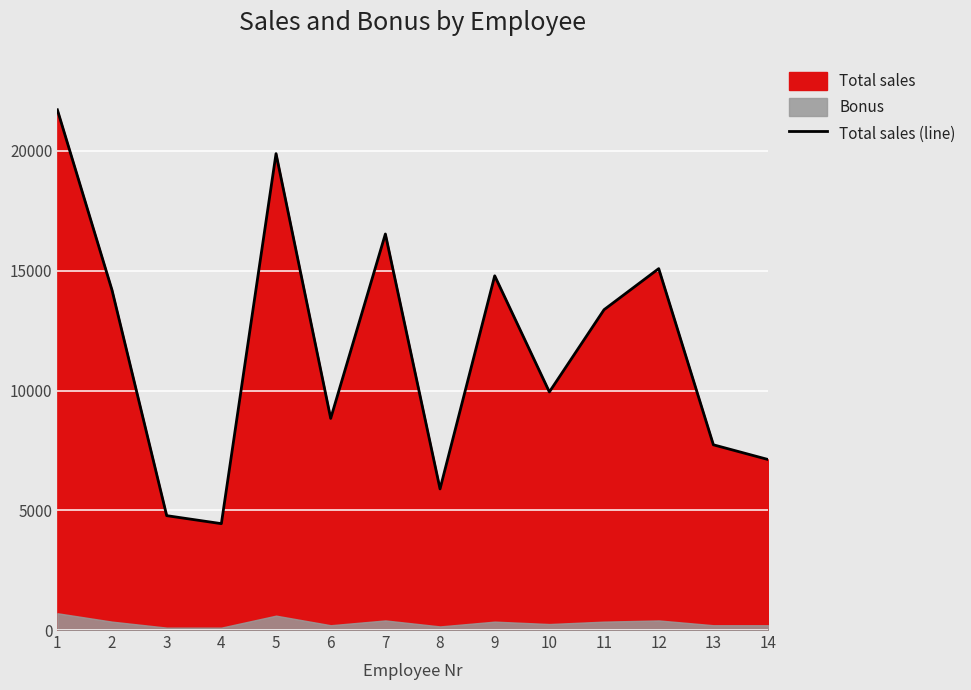

The value of Total sales (line) at 2 is 14189. True or false?

True